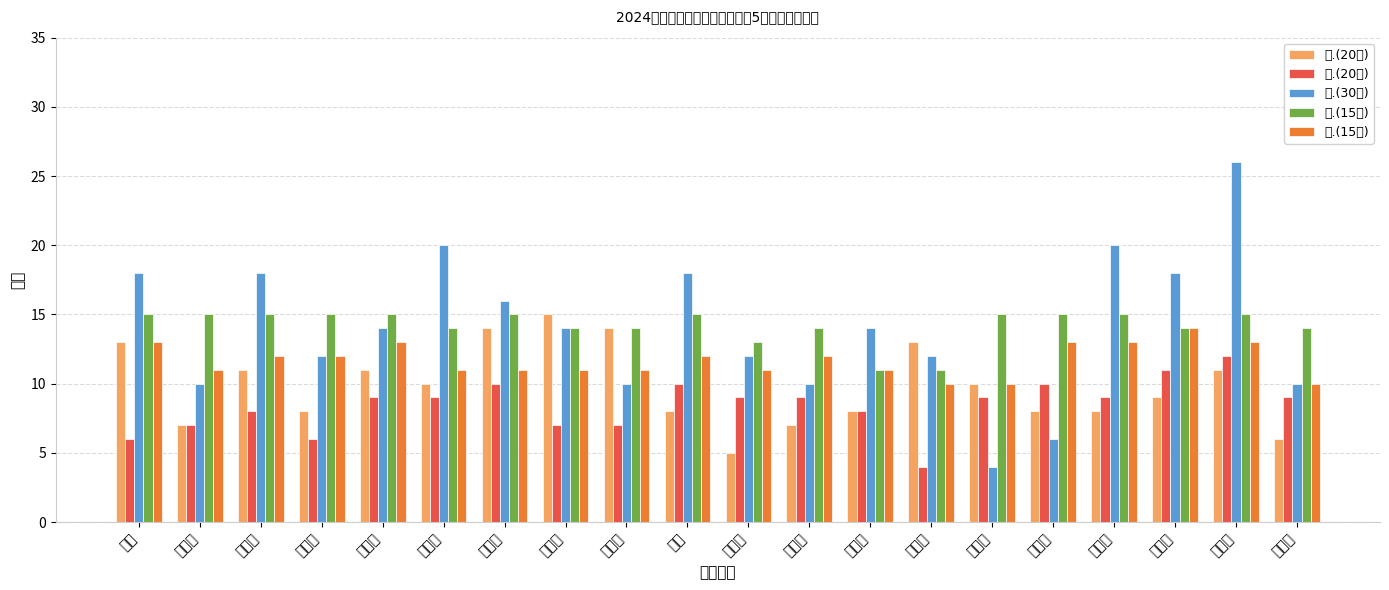

How many 四.(15分) values are between 14 and 15?

17